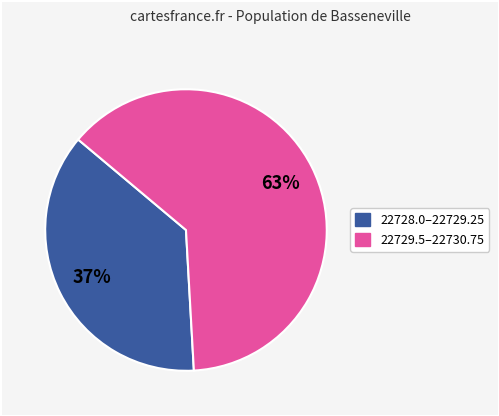

To the nearest percent, what is the average slice percentage?

50%